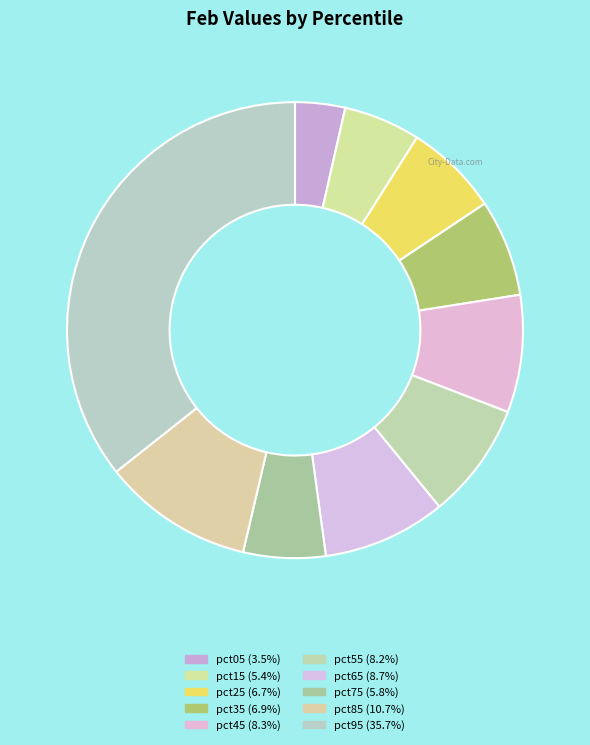

Is it true that pct55 is 1% of the pie?

False